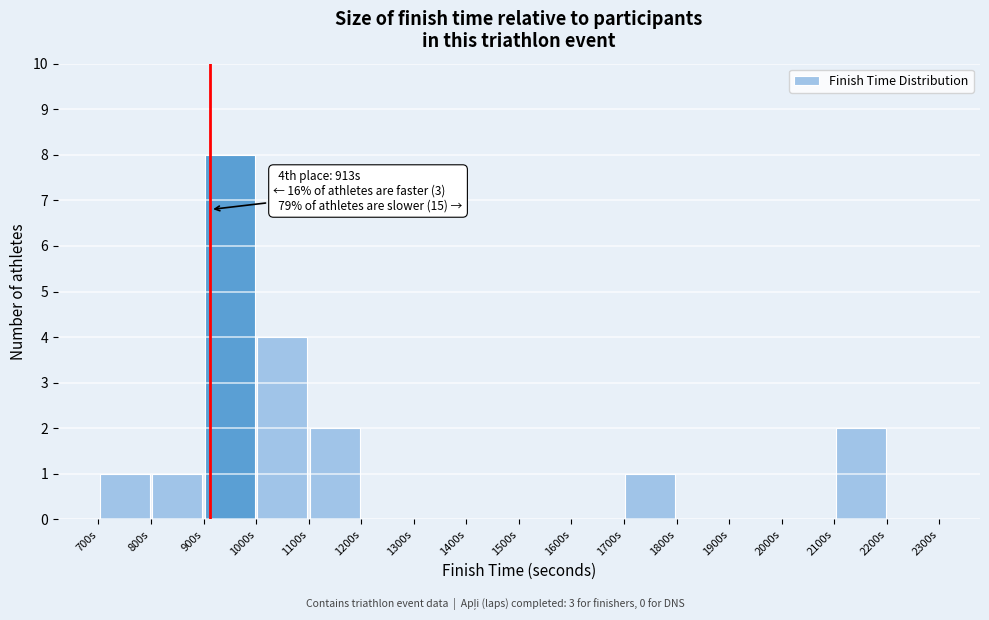

Over which range of the x-axis is the bar tallest?

900 to 1000